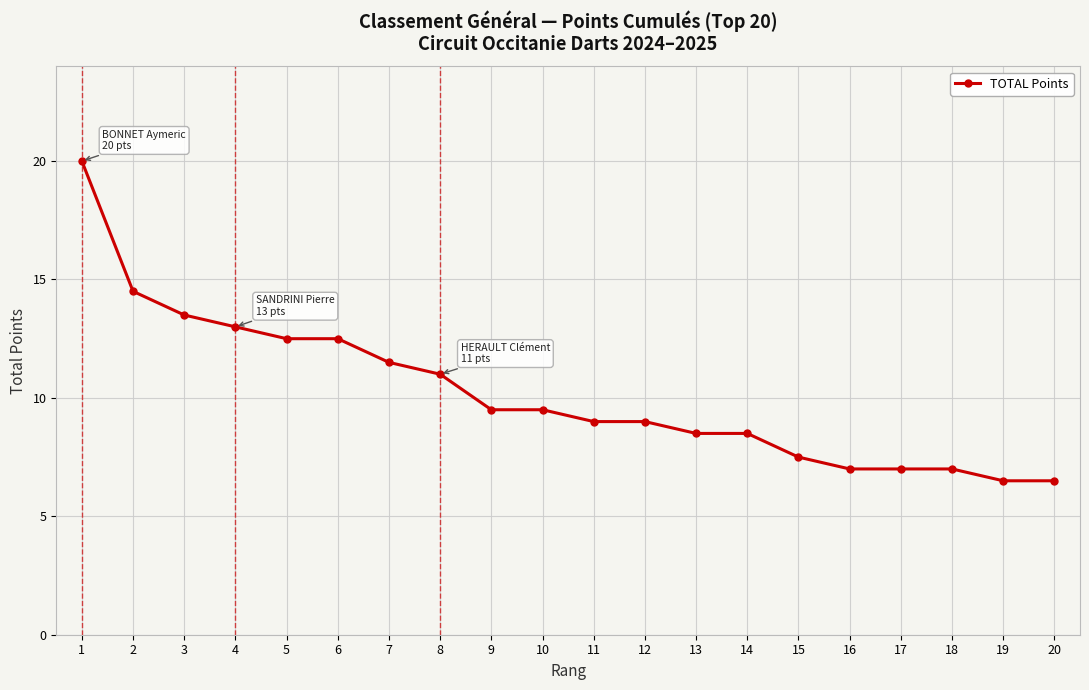

What is the change in value from 6 to 7?

-1.0